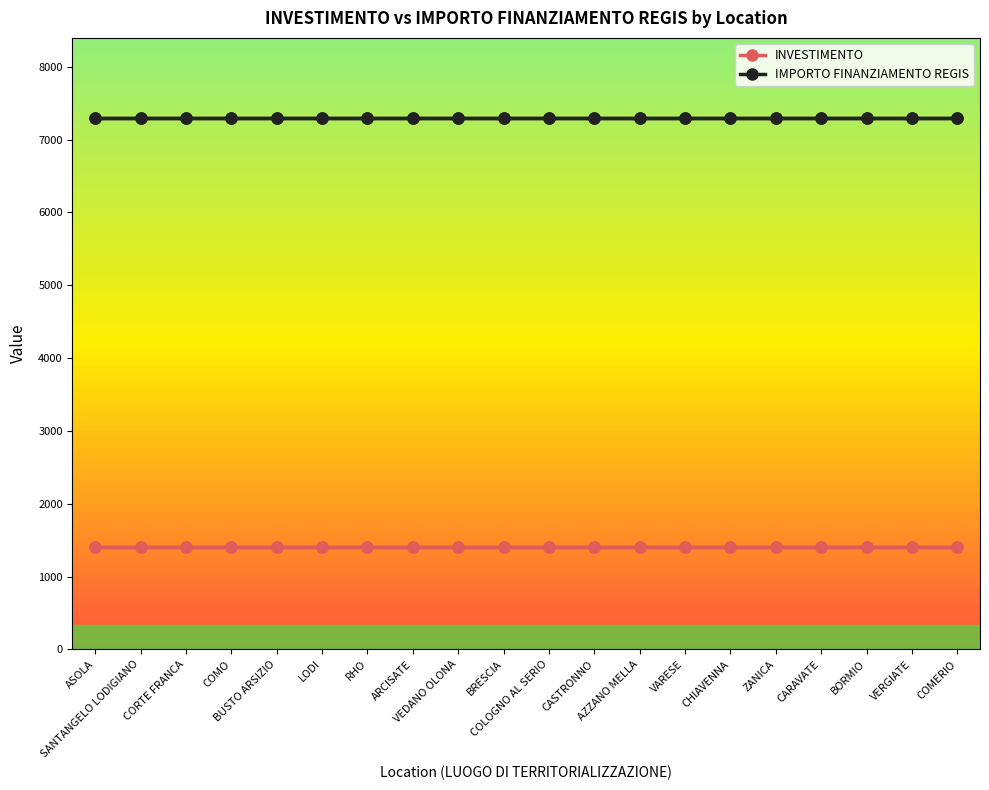

Rank the series by their maximum value, from highest to lowest.

IMPORTO FINANZIAMENTO REGIS, INVESTIMENTO